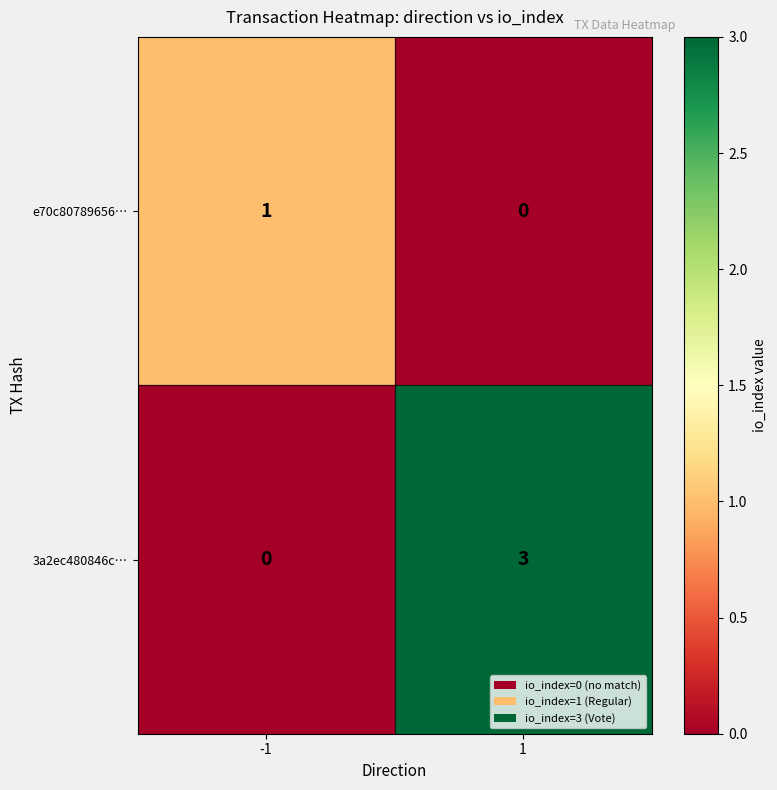

How many values in e70c80789656… are above zero?

1